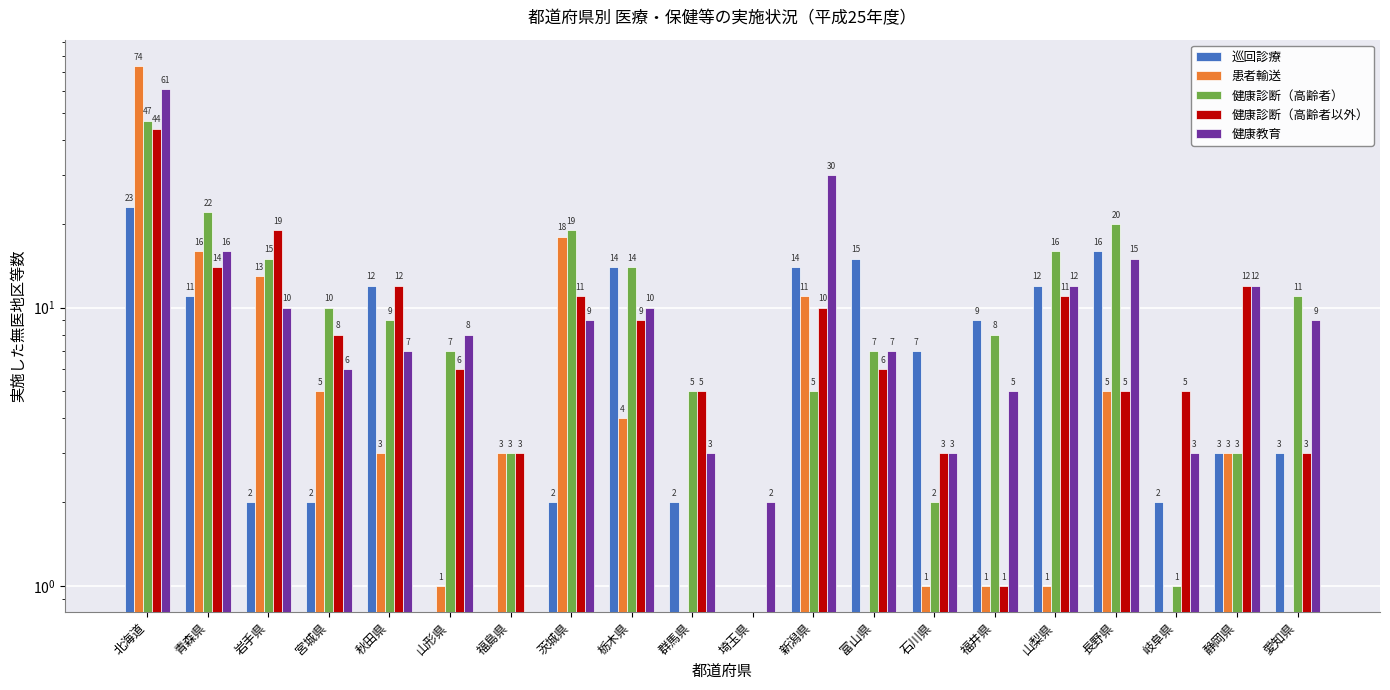

What is the spread (max minus min) of values at 岩手県?

17